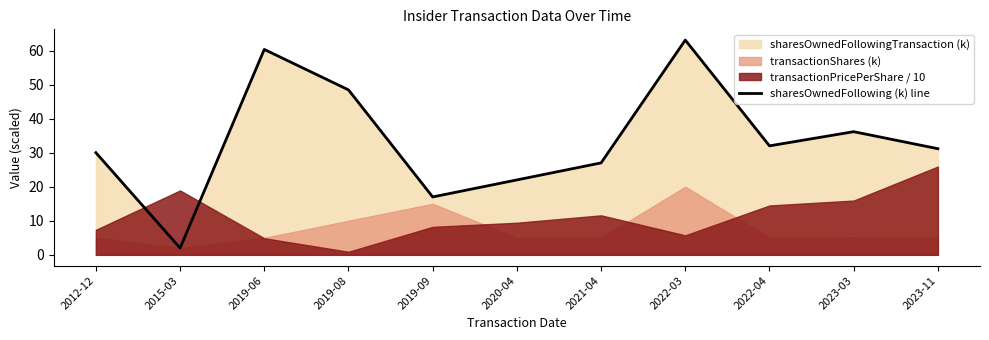

Rank the categories by value from highest to lowest.

2022-03, 2019-06, 2019-08, 2023-03, 2022-04, 2023-11, 2012-12, 2021-04, 2020-04, 2019-09, 2015-03